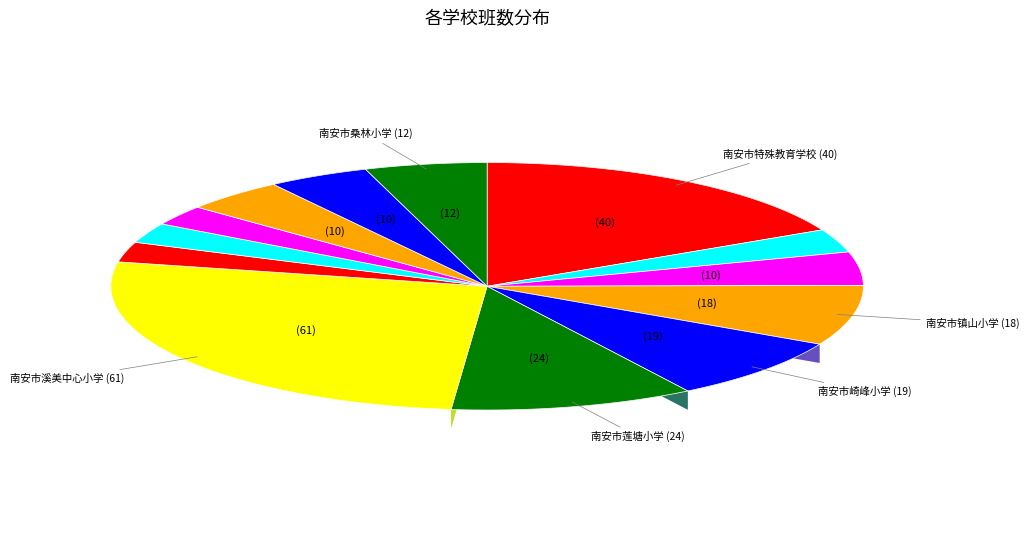

Which category has the smallest portion of the pie?

南安市施坪小学